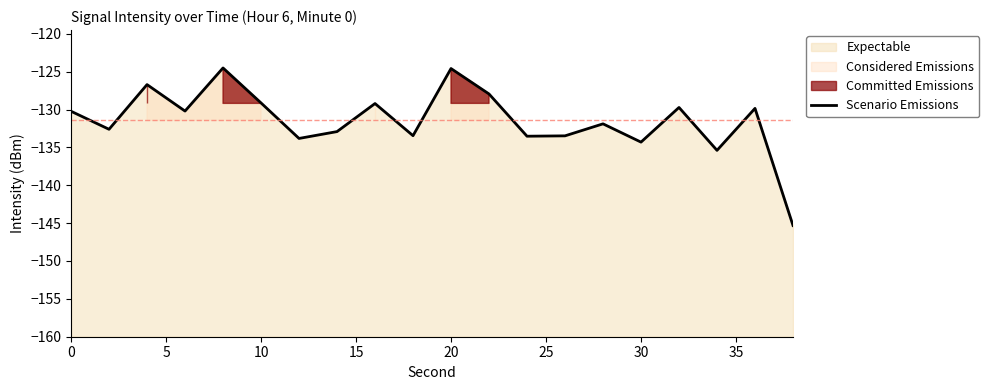

True or false: the data shows -171.5 at 11.

False